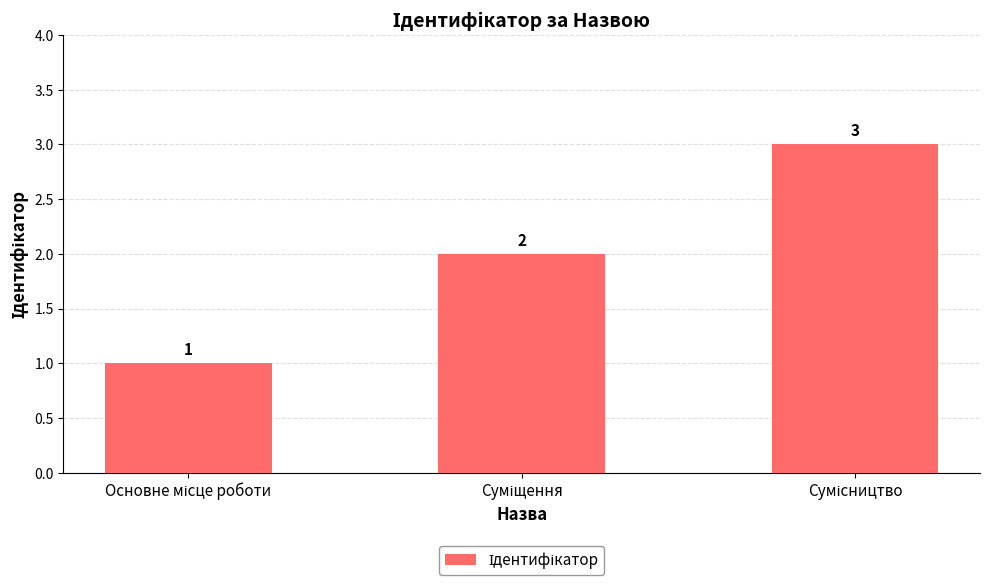

What is the maximum value shown in the chart?

3